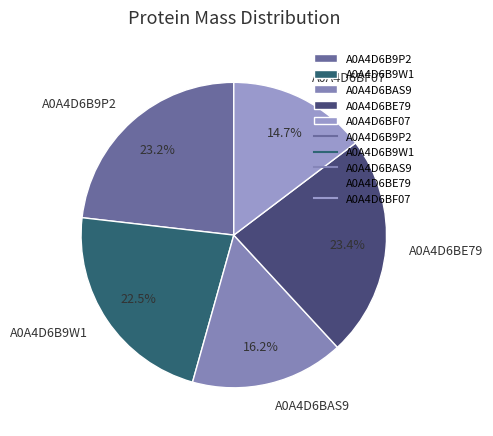

Which has a higher value, A0A4D6B9W1 or A0A4D6BF07?

A0A4D6B9W1